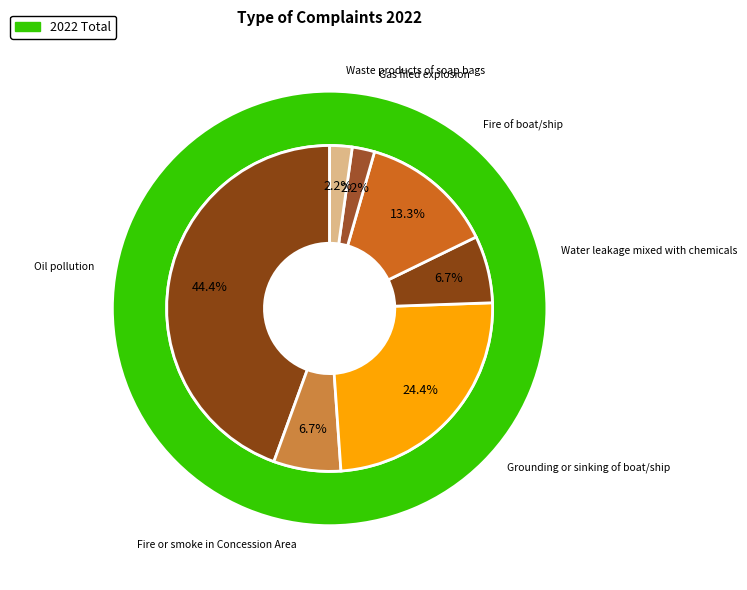

To the nearest percent, what is the combined percentage of Gas filed explosion and Fire of boat/ship?

16%